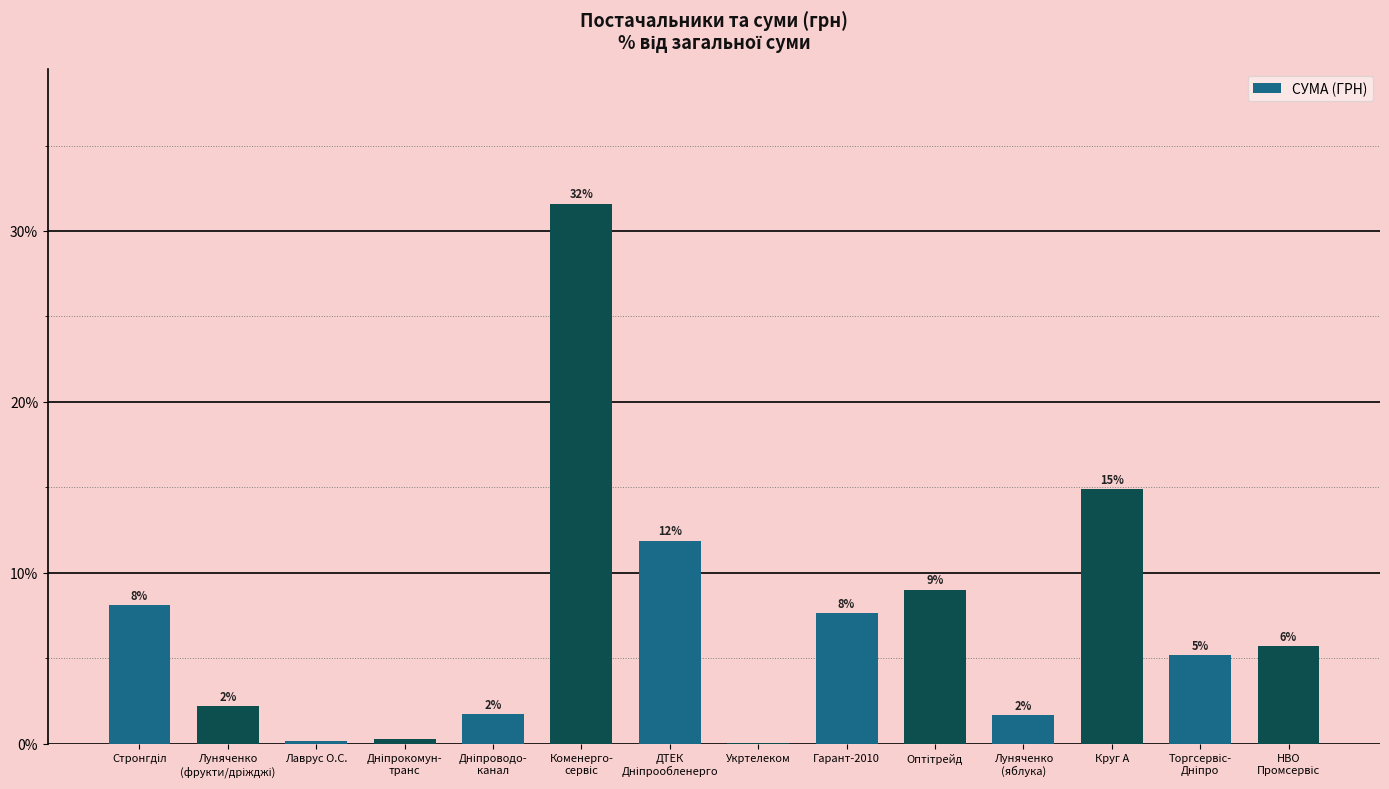

At which label does the data first exceed 5?

Стронгділ